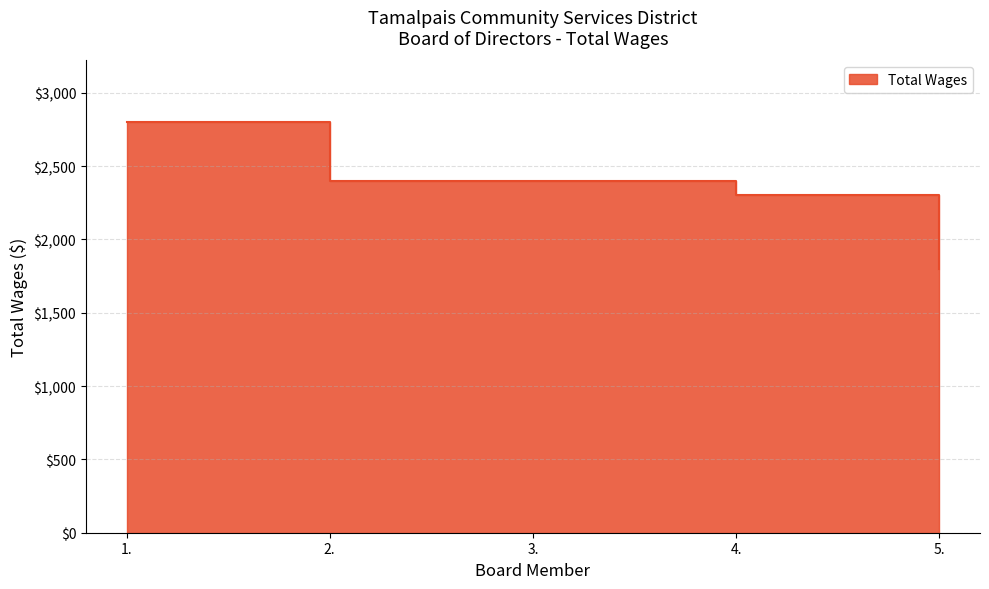

True or false: there are more than 2 points higher than both neighbors.

False